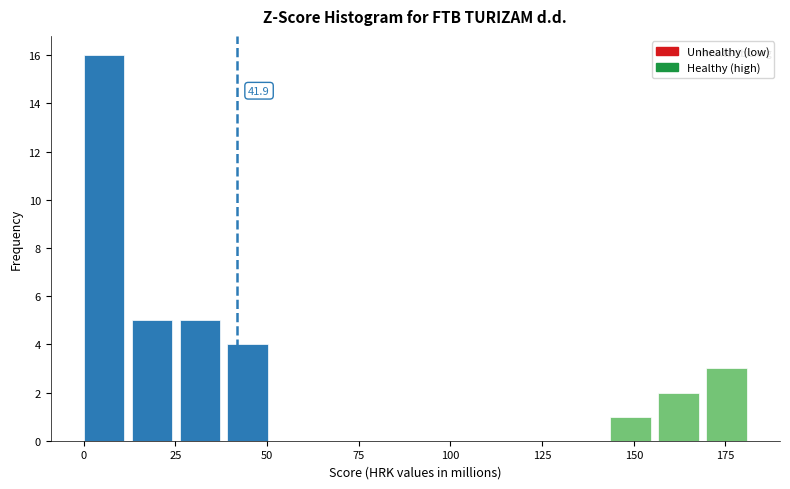

Read against the x-axis, roughly where is the centre of the tallest bar?

5